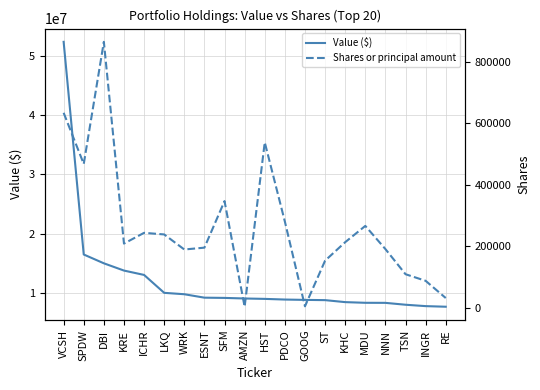

Where is the first local minimum for Shares or principal amount?

SPDW